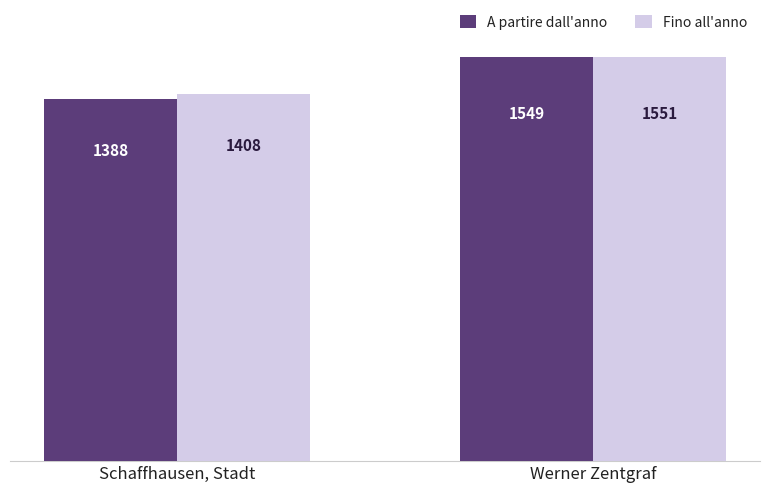

Are the bars horizontal?

No